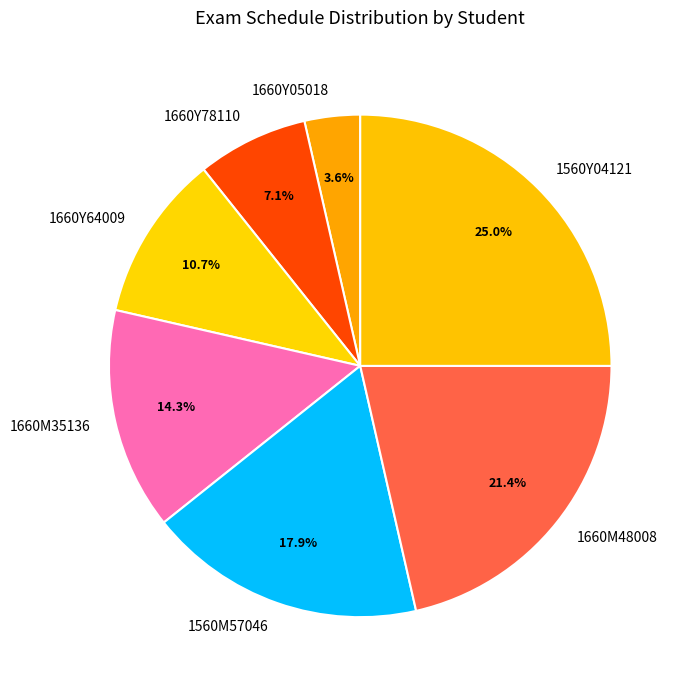

Between 1560M57046 and 1560Y04121, which is larger?

1560Y04121